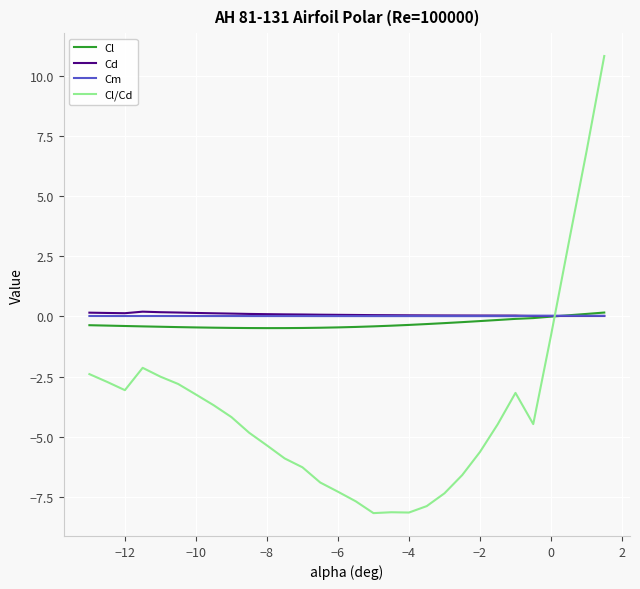

Which series has the largest range (max minus min)?

Cl/Cd